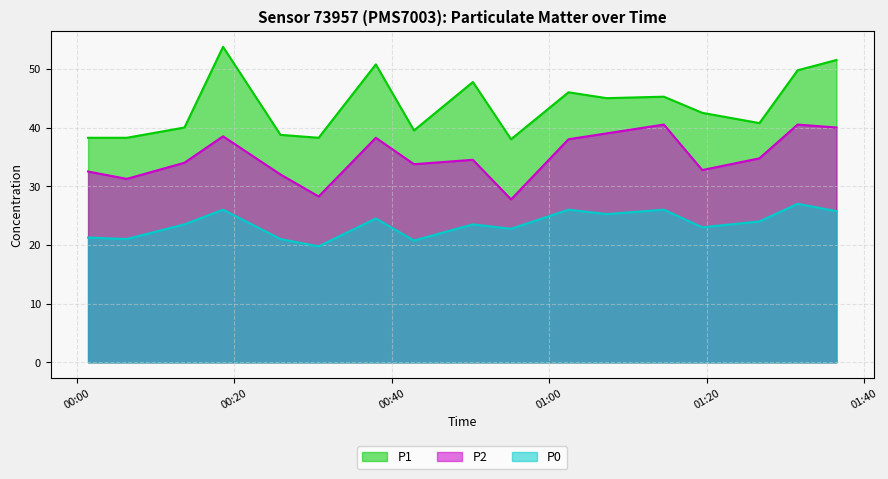

Reading left to right, extract all data points from this chart.

P1: 2022-12-18T00:01:24=38.2	2022-12-18T00:13:39=40.0	2022-12-18T00:25:51=38.8	2022-12-18T00:37:58=50.8	2022-12-18T00:50:18=47.8	2022-12-18T01:02:27=46.0	2022-12-18T01:14:34=45.2	2022-12-18T01:26:43=40.8	2022-12-18T01:36:30=51.5	2022-12-18T00:06:19=38.2	2022-12-18T00:18:33=53.8	2022-12-18T00:30:42=38.2	2022-12-18T00:42:49=39.5	2022-12-18T00:55:09=38.0	2022-12-18T01:07:18=45.0	2022-12-18T01:19:27=42.5	2022-12-18T01:31:34=49.8
P2: 2022-12-18T00:01:24=32.5	2022-12-18T00:13:39=34.0	2022-12-18T00:25:51=32.0	2022-12-18T00:37:58=38.2	2022-12-18T00:50:18=34.5	2022-12-18T01:02:27=38.0	2022-12-18T01:14:34=40.5	2022-12-18T01:26:43=34.8	2022-12-18T01:36:30=40.0	2022-12-18T00:06:19=31.2	2022-12-18T00:18:33=38.5	2022-12-18T00:30:42=28.2	2022-12-18T00:42:49=33.8	2022-12-18T00:55:09=27.8	2022-12-18T01:07:18=39.0	2022-12-18T01:19:27=32.8	2022-12-18T01:31:34=40.5
P0: 2022-12-18T00:01:24=21.2	2022-12-18T00:13:39=23.5	2022-12-18T00:25:51=21.0	2022-12-18T00:37:58=24.5	2022-12-18T00:50:18=23.5	2022-12-18T01:02:27=26.0	2022-12-18T01:14:34=26.0	2022-12-18T01:26:43=24.0	2022-12-18T01:36:30=25.8	2022-12-18T00:06:19=21.0	2022-12-18T00:18:33=26.0	2022-12-18T00:30:42=19.8	2022-12-18T00:42:49=20.8	2022-12-18T00:55:09=22.8	2022-12-18T01:07:18=25.2	2022-12-18T01:19:27=23.0	2022-12-18T01:31:34=27.0